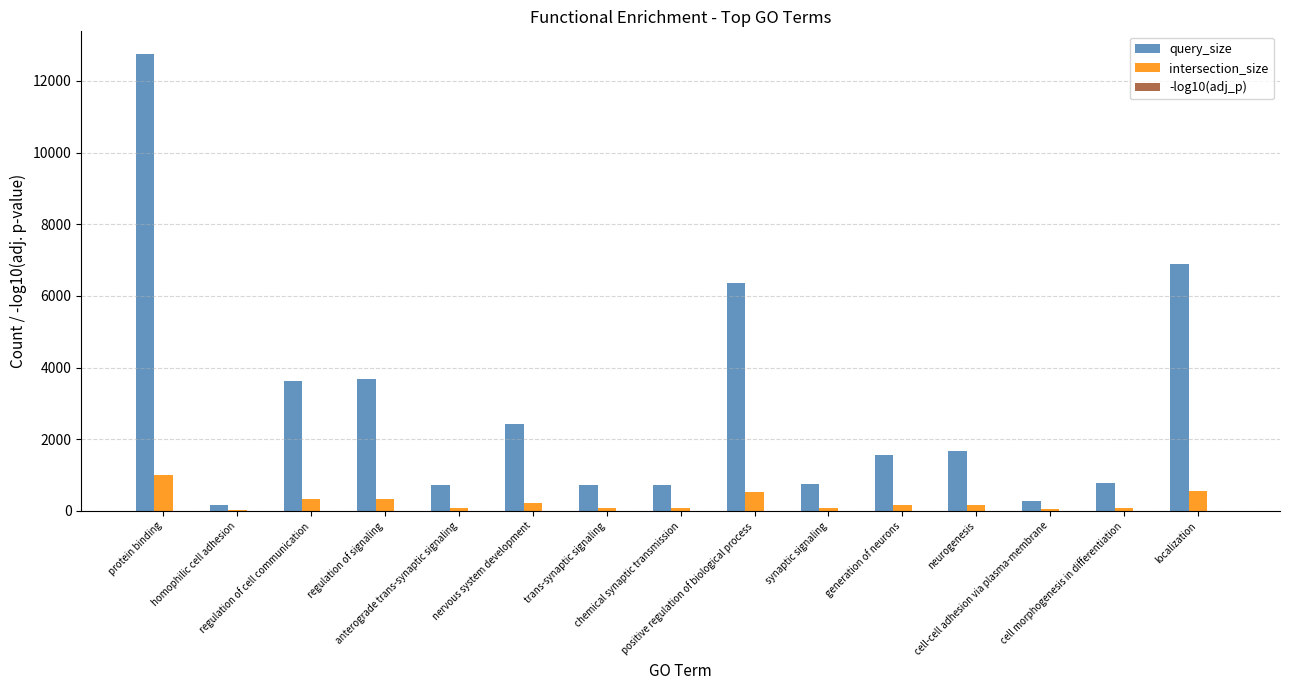

What is the maximum value shown in the chart?

12743.0